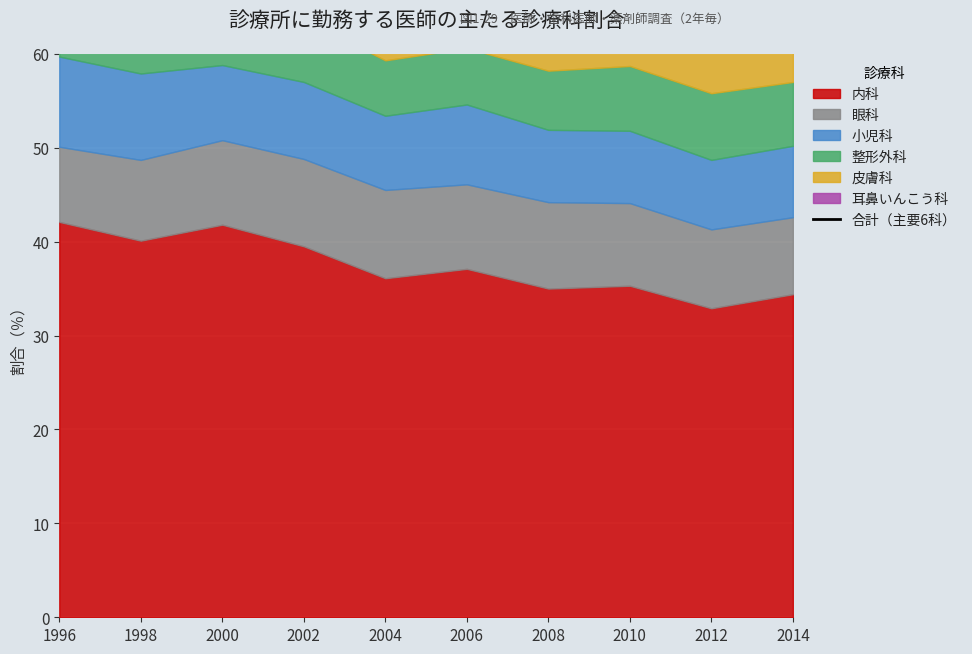

Where is the data nearest to the value 72?

2006